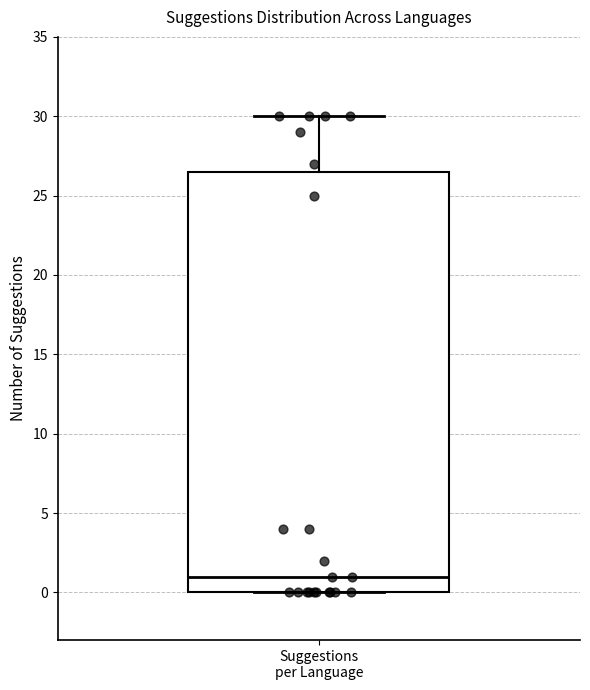

Transcribe this box plot: give where the median line is, the range the box spans, and where the two whiskers end, as read against the y-axis. The values are not printed on the chart, so give them approximately, as read against the axis.

median 1.0, box 0.0 to 26.5, whiskers 0.0 to 30.0